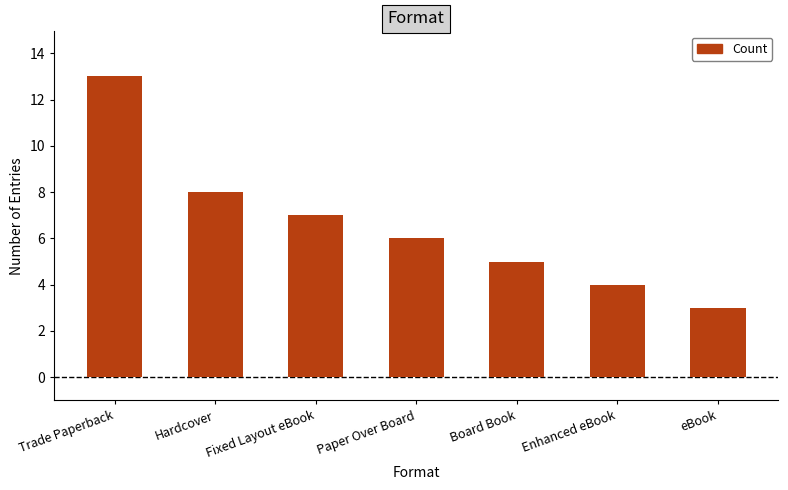

List the labels in order of value, largest first.

Trade Paperback, Hardcover, Fixed Layout eBook, Paper Over Board, Board Book, Enhanced eBook, eBook